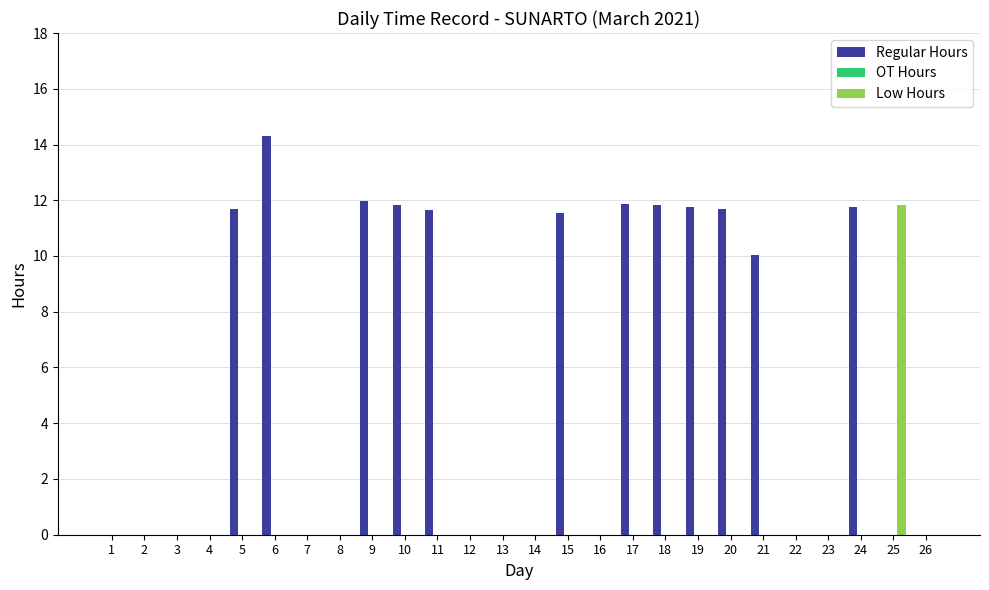

Which series changed the most between 15 and 26?

Regular Hours